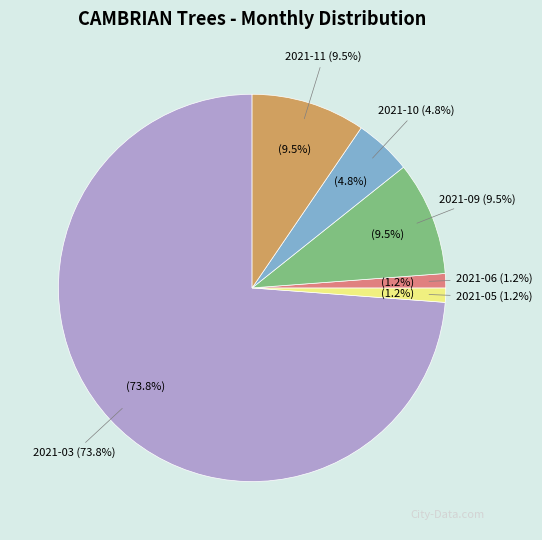

How many segments does this pie chart have?

6